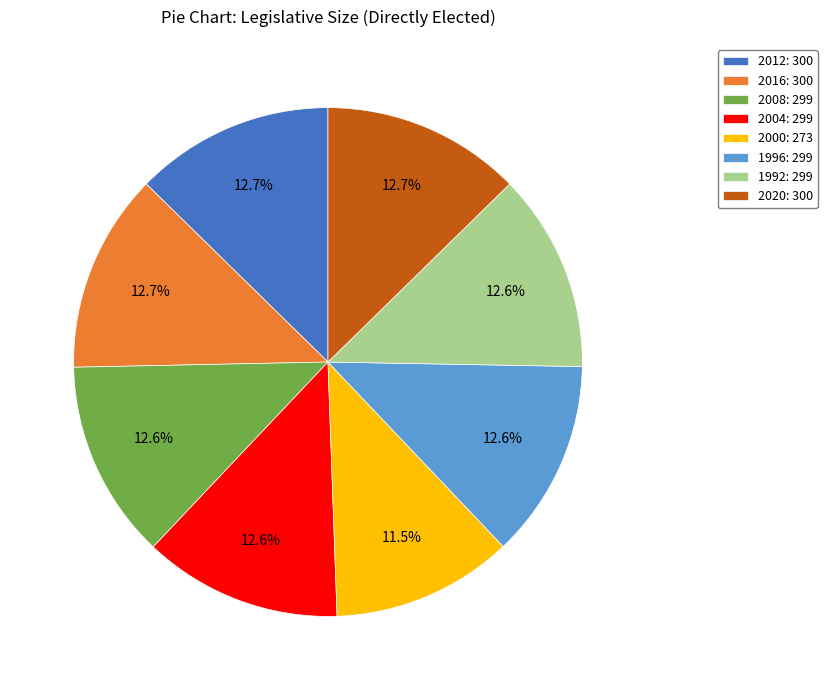

Combined, do 2004 and 2008 account for over 50%?

No